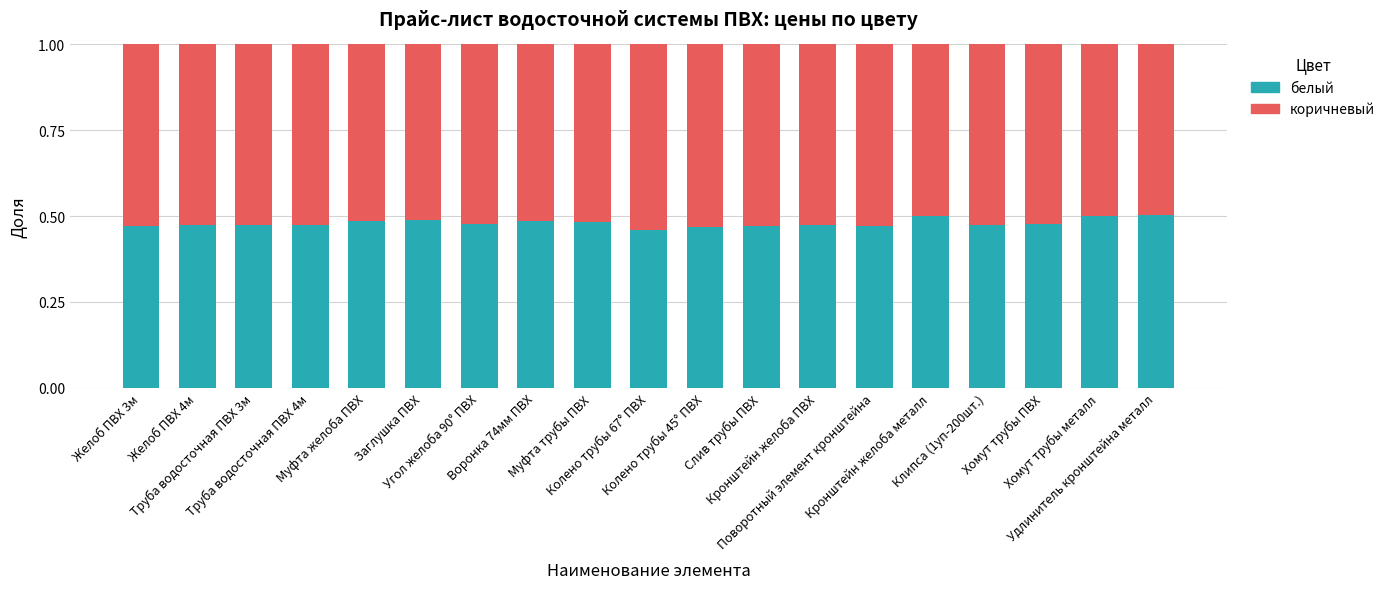

What is the sum of all белый values?

9.1